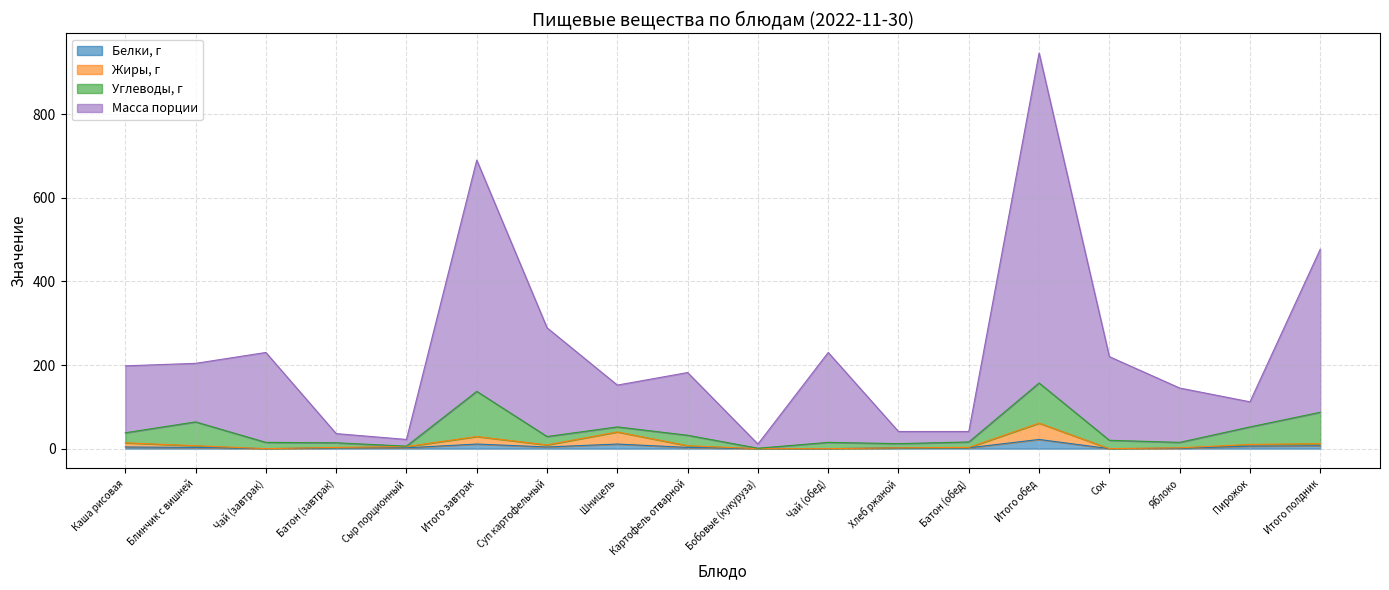

At how many categories does at least one series exceed 218?

7